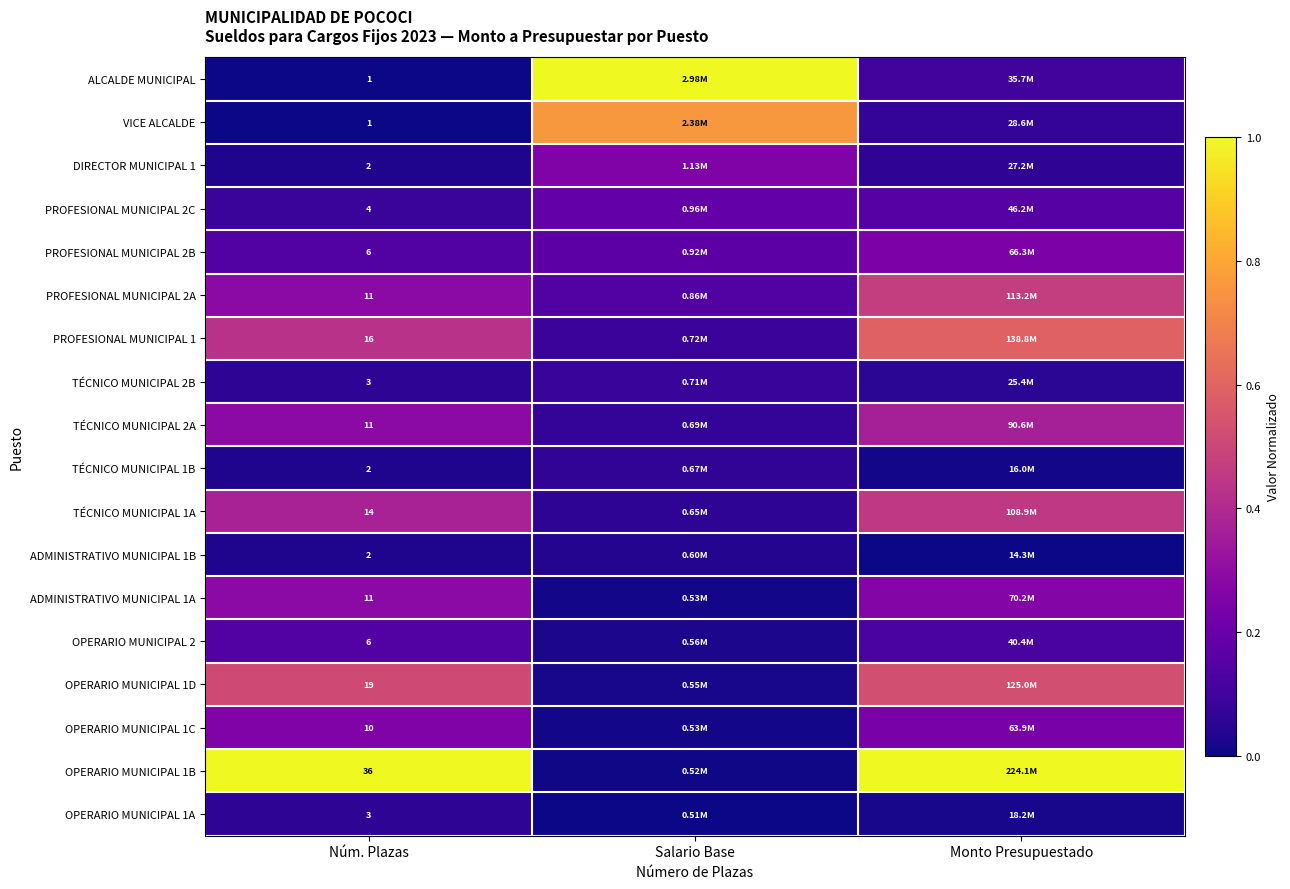

Is the value of TÉCNICO MUNICIPAL 2A at Núm. Plazas greater than the value of TÉCNICO MUNICIPAL 1B at Núm. Plazas?

Yes